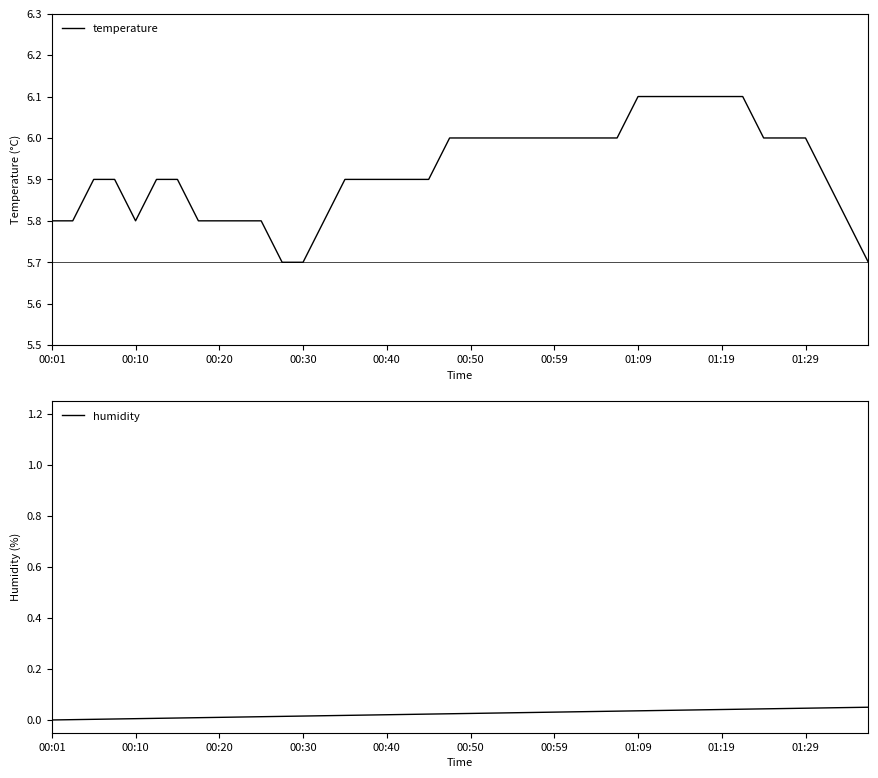

Is it true that temperature equals 5.8 at 00:20?

True